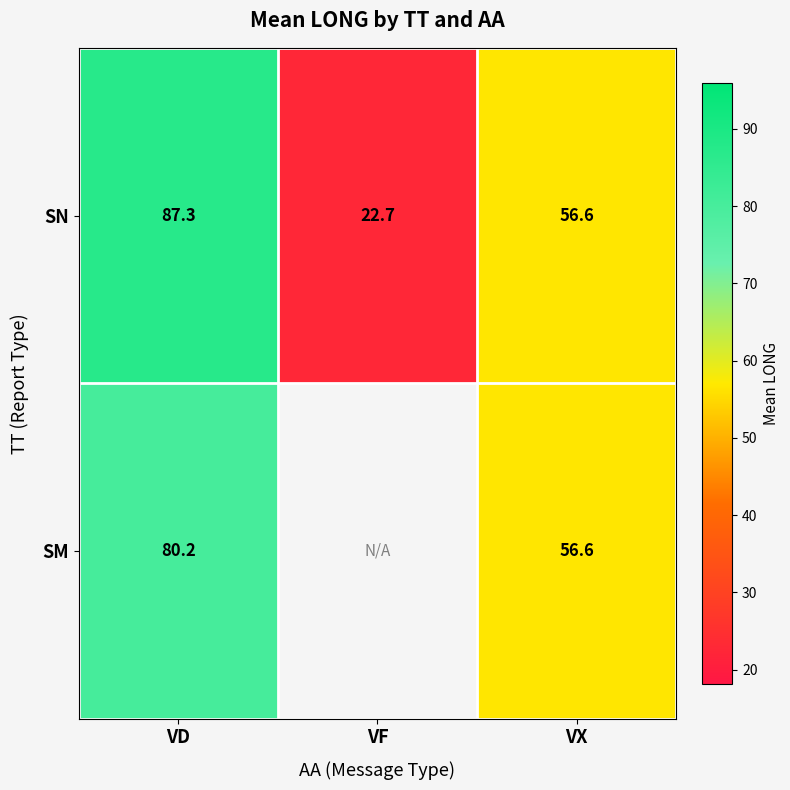

What is the difference between the SN values at VX and VF?

33.9